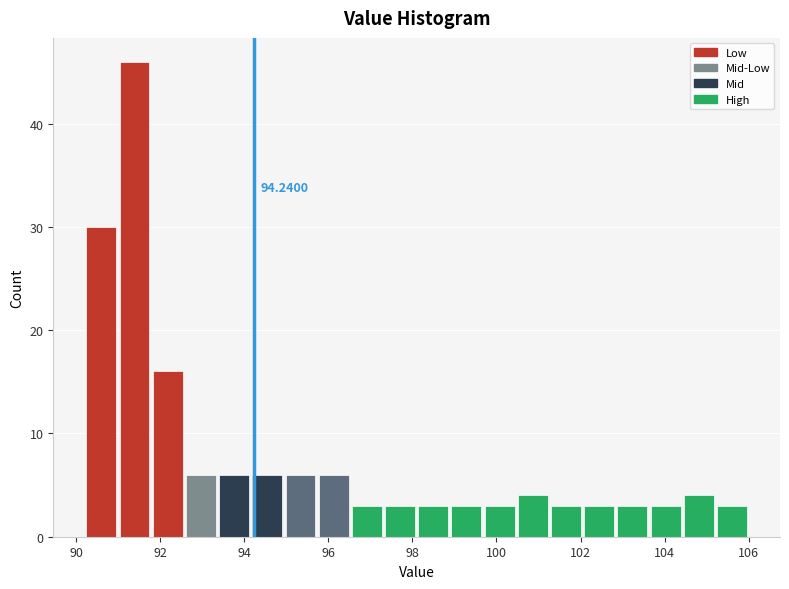

Read against the x-axis, roughly where is the centre of the tallest bar?

91.4